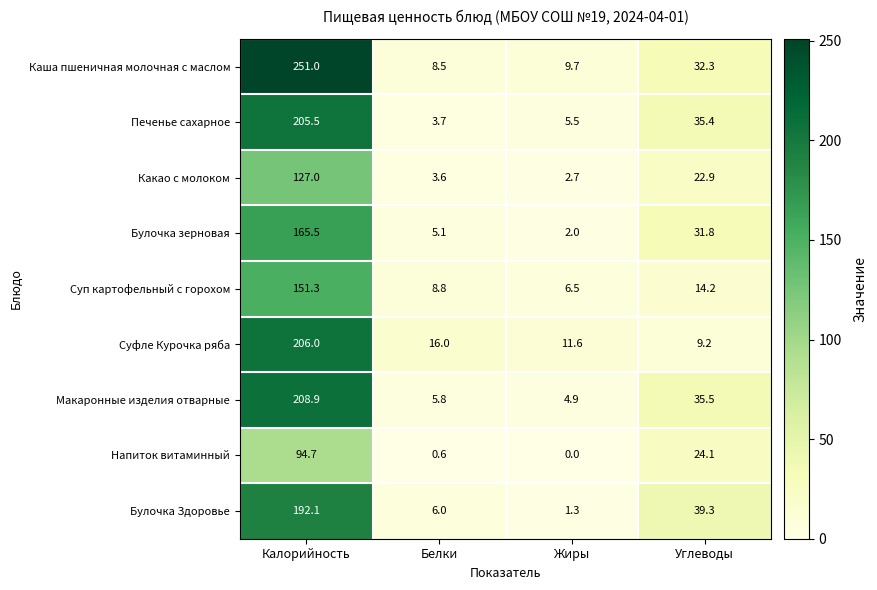

What is the total value across all series at Белки?

58.1